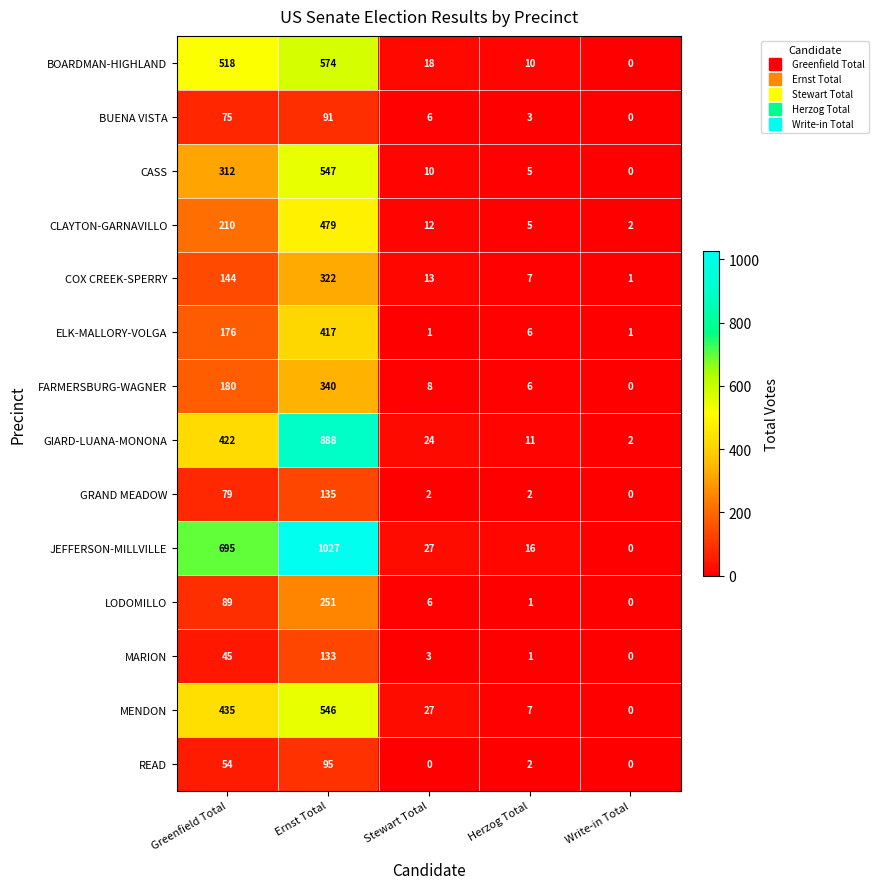

The value of MENDON at Herzog Total is 7. True or false?

True